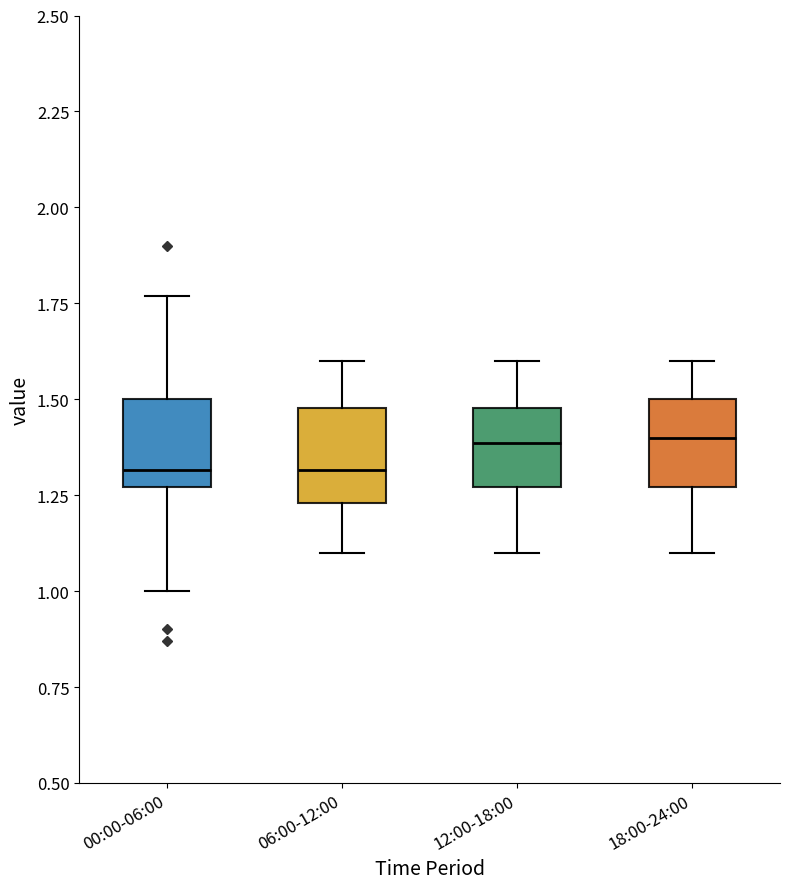

Reading left to right, transcribe this box plot: for each box, give where its median line is, the range the box spans, and where its two whiskers end, as read against the y-axis. The values are not printed on the chart, so give them approximately, as read against the axis.

00:00-06:00: median 1.30, box 1.25 to 1.50, whiskers 1.00 to 1.75
06:00-12:00: median 1.30, box 1.25 to 1.50, whiskers 1.10 to 1.60
12:00-18:00: median 1.40, box 1.25 to 1.50, whiskers 1.10 to 1.60
18:00-24:00: median 1.40, box 1.25 to 1.50, whiskers 1.10 to 1.60